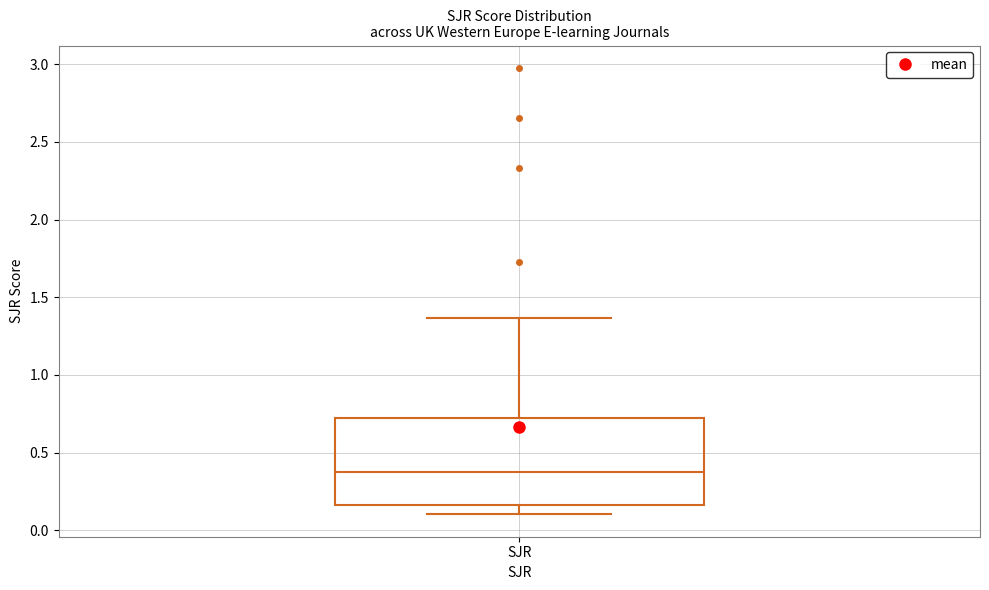

Transcribe this box plot: give where the median line is, the range the box spans, and where the two whiskers end, as read against the y-axis. The values are not printed on the chart, so give them approximately, as read against the axis.

median 0.40, box 0.15 to 0.70, whiskers 0.10 to 1.35